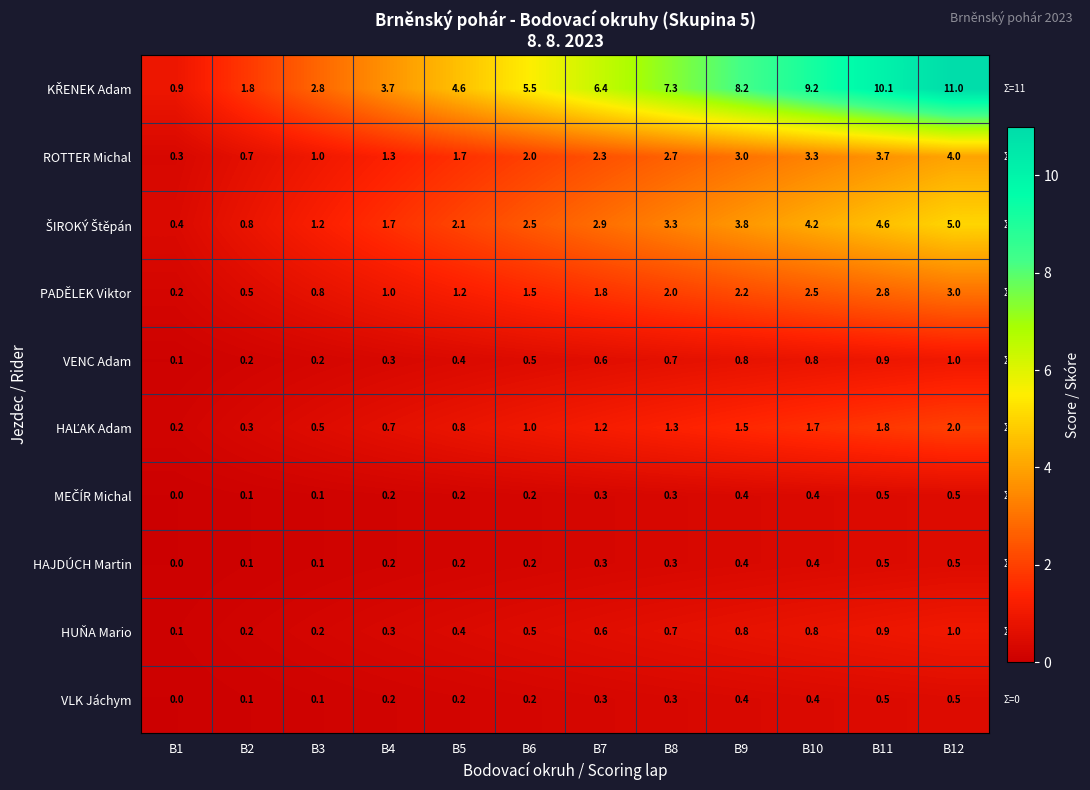

What is the total value across all series at B10?

23.7